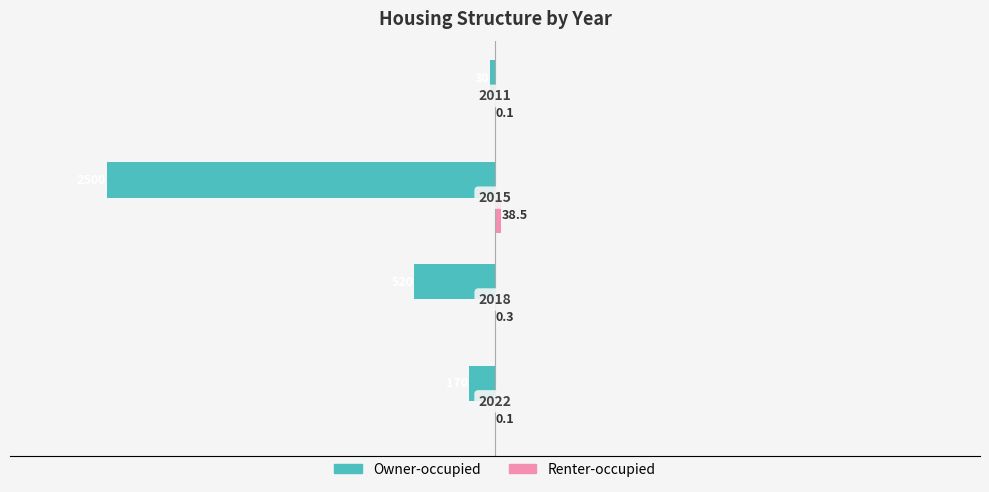

What are all the series names shown in the legend?

Owner-occupied, Renter-occupied